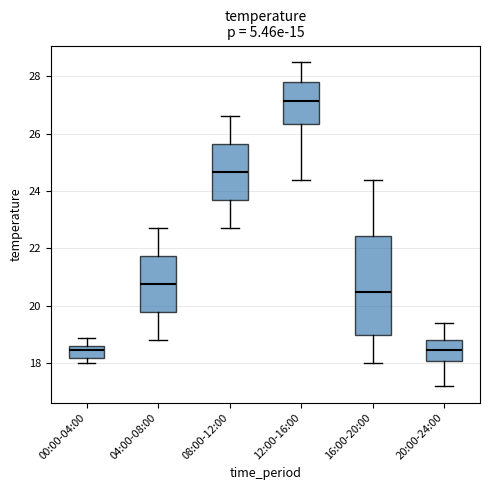

Reading left to right, read every box against the y-axis: the position of its median line, the range the box covers, and the ends of its whiskers. The values are not printed on the chart, so give them approximately, as read against the axis.

00:00-04:00: median 18.4, box 18.2 to 18.6, whiskers 18.0 to 19.0
04:00-08:00: median 20.8, box 19.8 to 21.8, whiskers 18.8 to 22.8
08:00-12:00: median 24.6, box 23.6 to 25.6, whiskers 22.8 to 26.6
12:00-16:00: median 27.2, box 26.4 to 27.8, whiskers 24.4 to 28.6
16:00-20:00: median 20.6, box 19.0 to 22.4, whiskers 18.0 to 24.4
20:00-24:00: median 18.4, box 18.0 to 18.8, whiskers 17.2 to 19.4